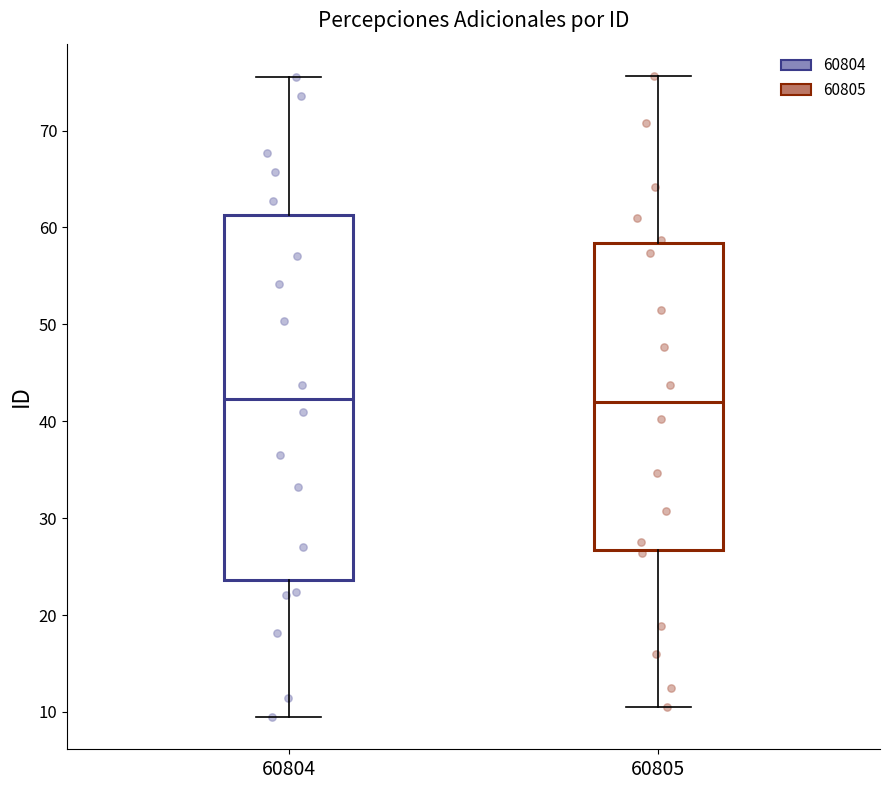

Reading left to right, transcribe this box plot: for each box, give where its median line is, the range the box spans, and where its two whiskers end, as read against the y-axis. The values are not printed on the chart, so give them approximately, as read against the axis.

60804: median 42, box 24 to 61, whiskers 9 to 76
60805: median 42, box 27 to 58, whiskers 11 to 76